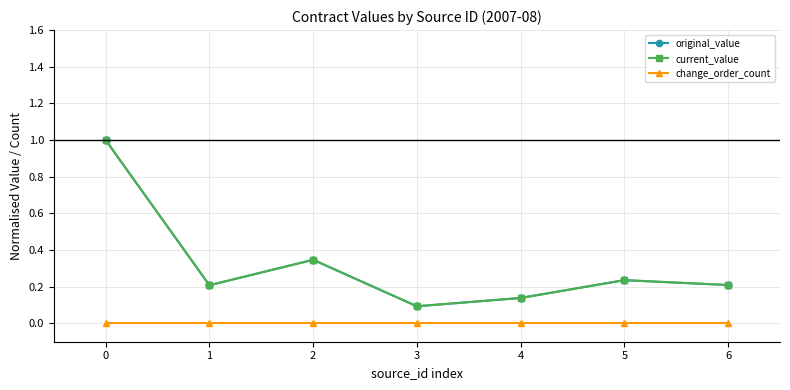

Between 5 and 6, which is larger?

5